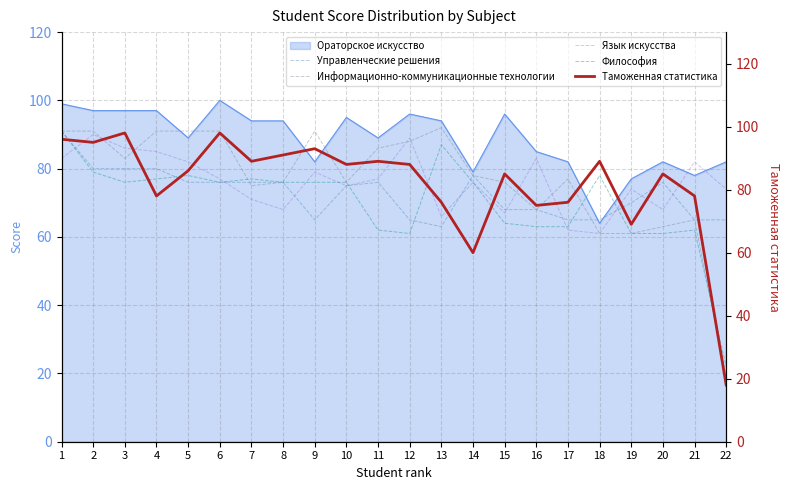

Where is the first local maximum for Философия?

5